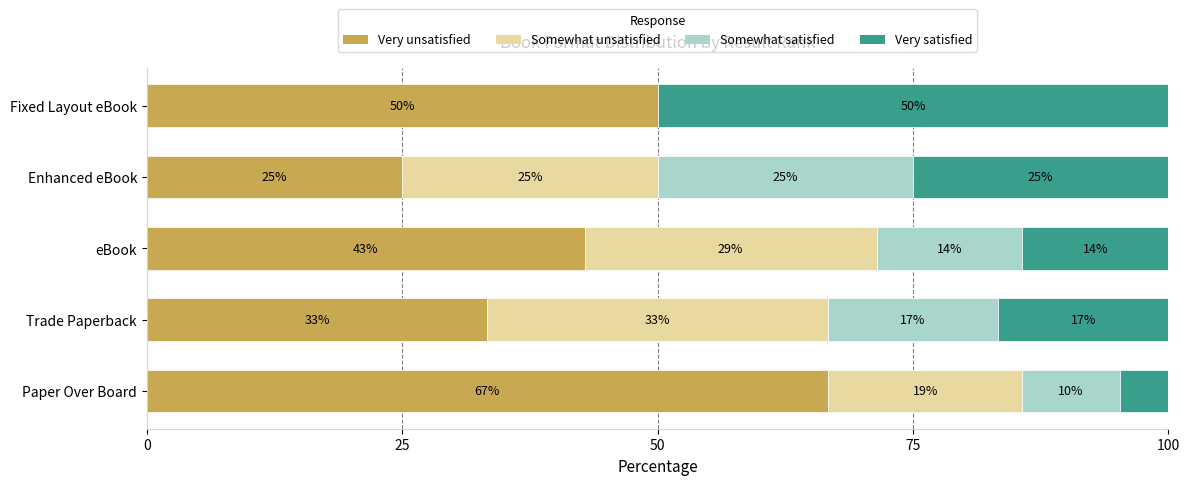

The Very unsatisfied series shows 50.6 at Trade Paperback. True or false?

False